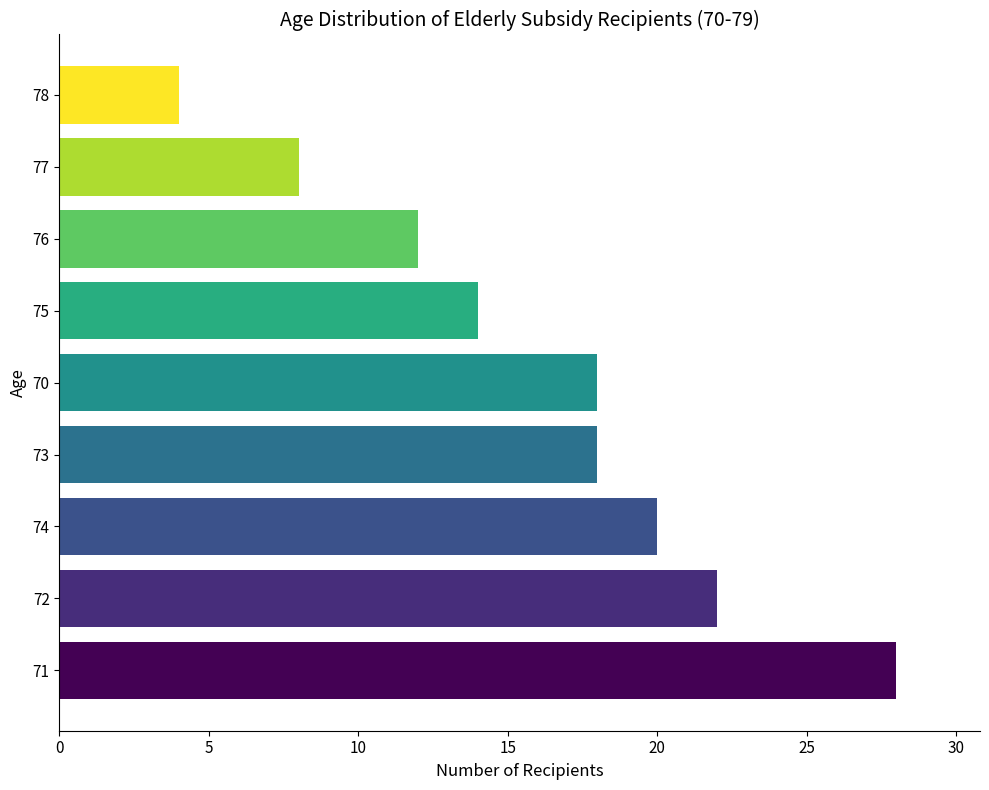

Approximately how many times larger is the value at 77 compared to 72?

0.4